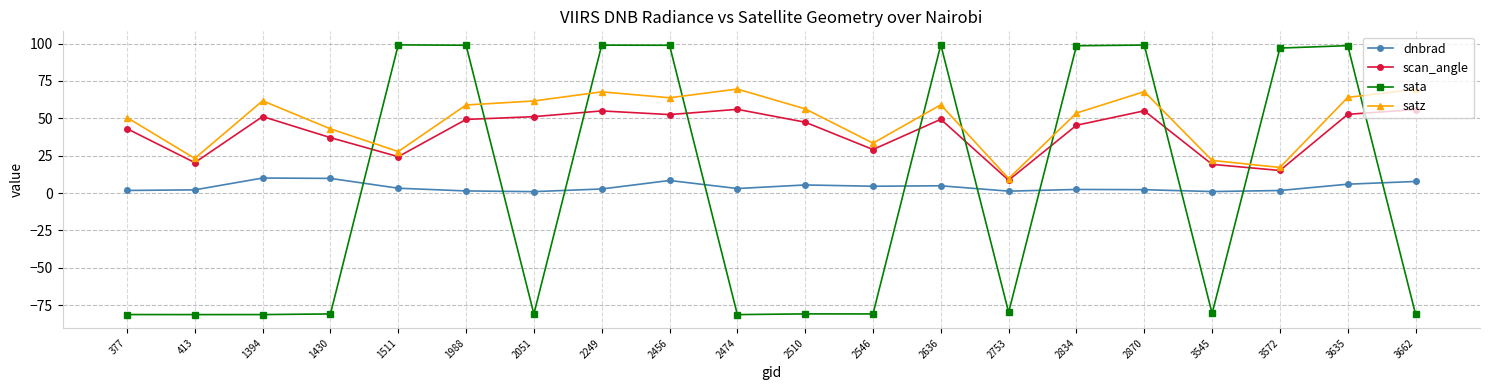

The value of scan_angle at 2474 is 84.3. True or false?

False